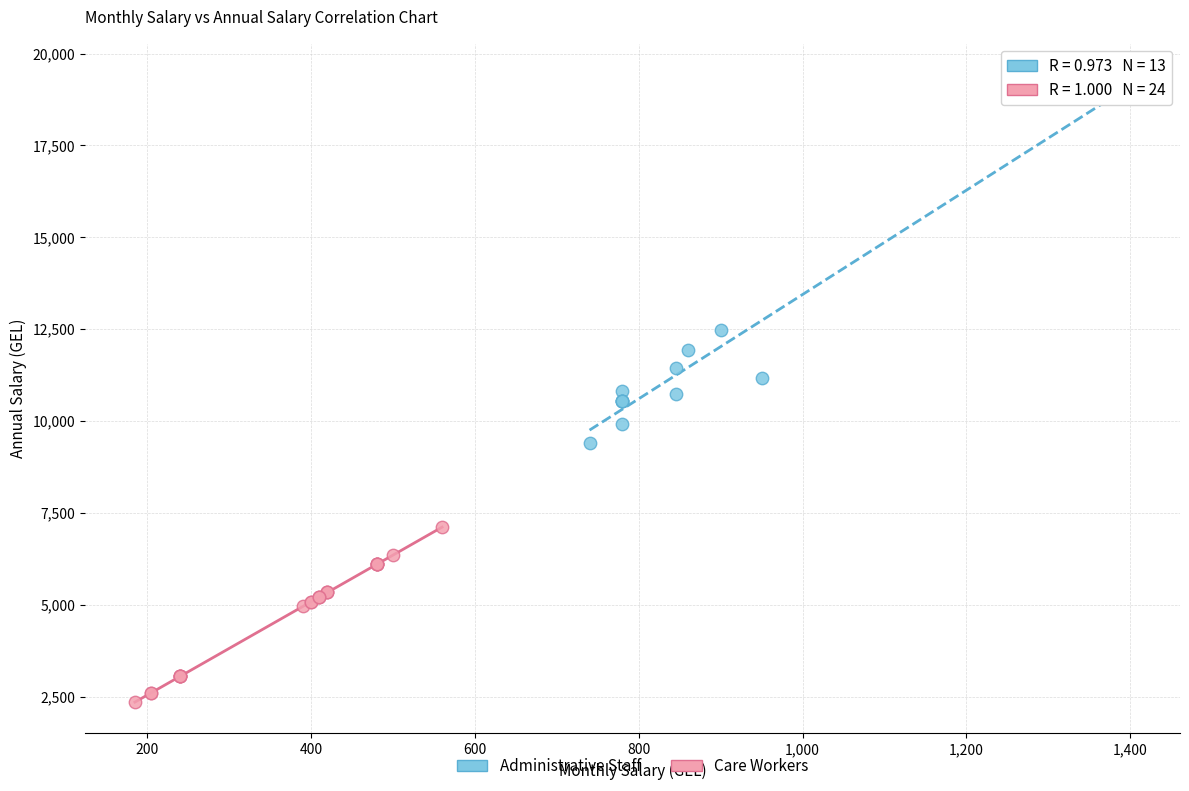

What are all the series names shown in the legend?

Administrative Staff, Care Workers